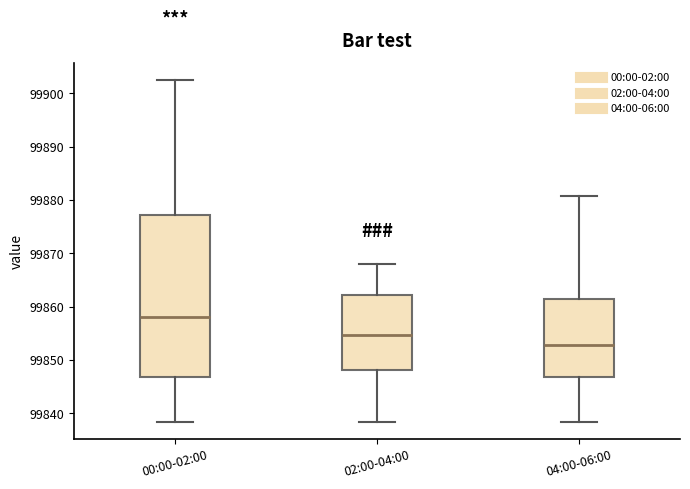

Where does the lower whisker of the box for 04:00-06:00 end on the y-axis? The values are not printed on the chart, so give them approximately, as read against the axis.

99838